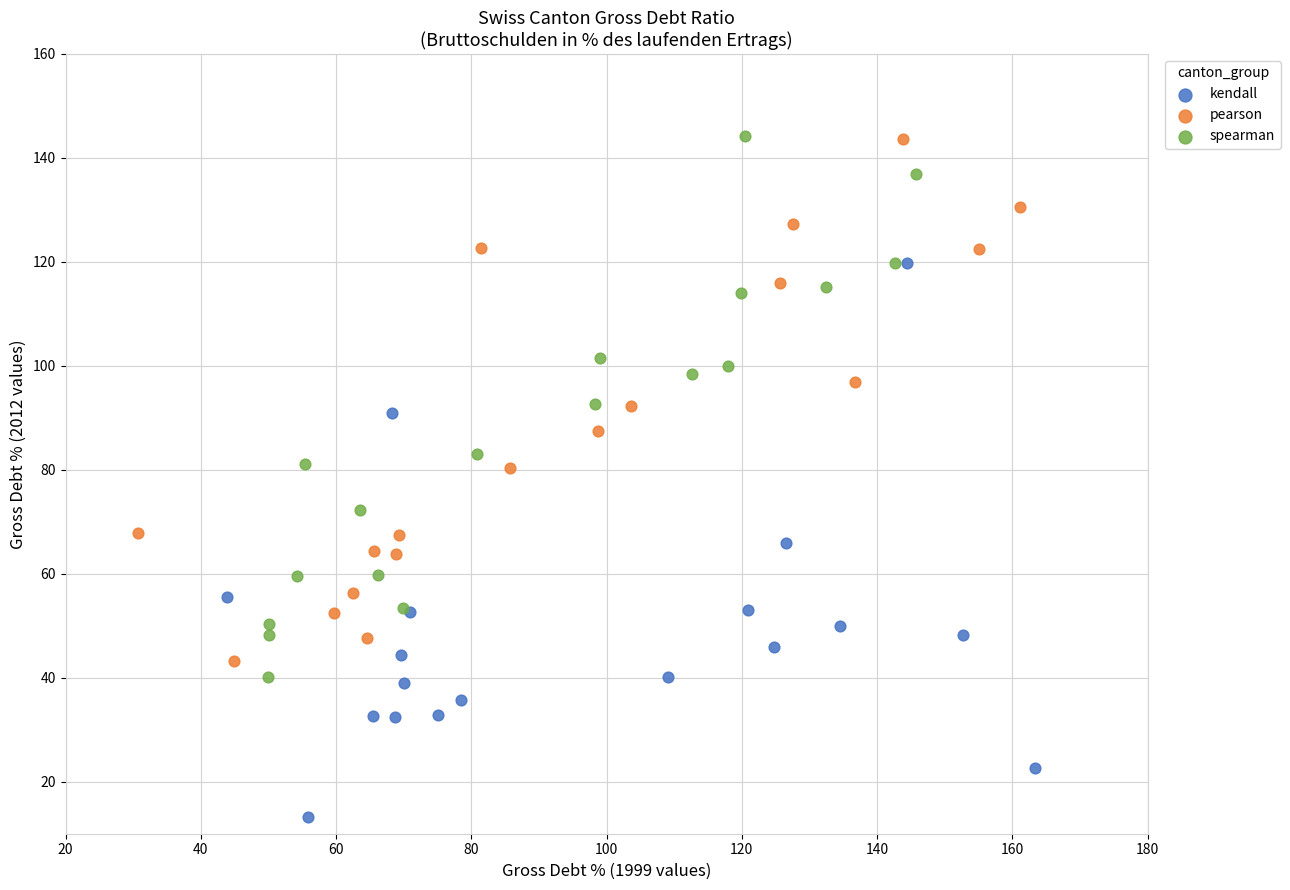

Which series reaches the minimum Y coordinate?

kendall